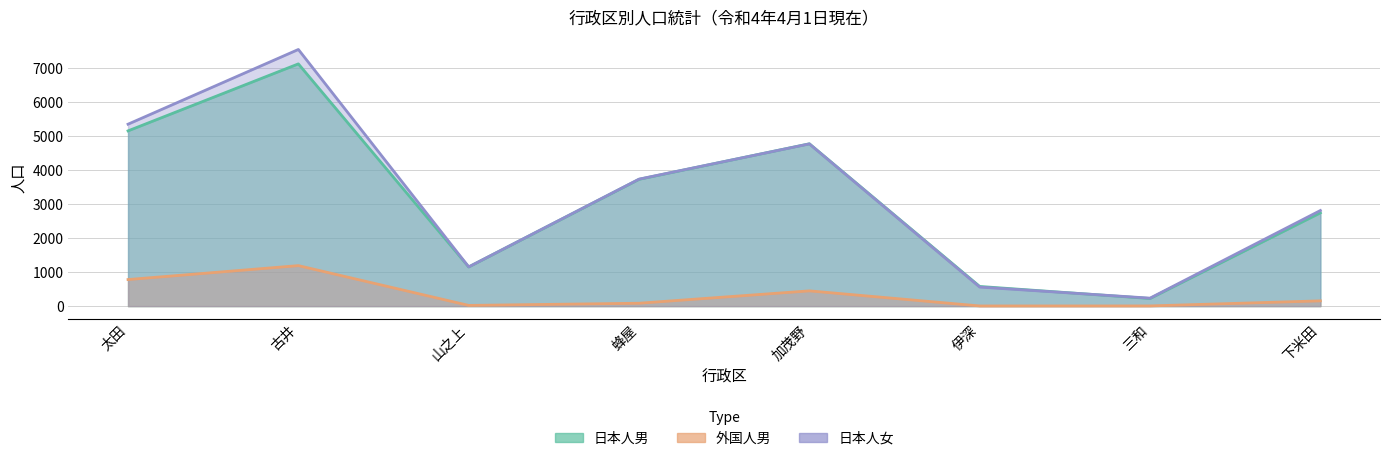

How many values in the 外国人男 series exceed 155?

3